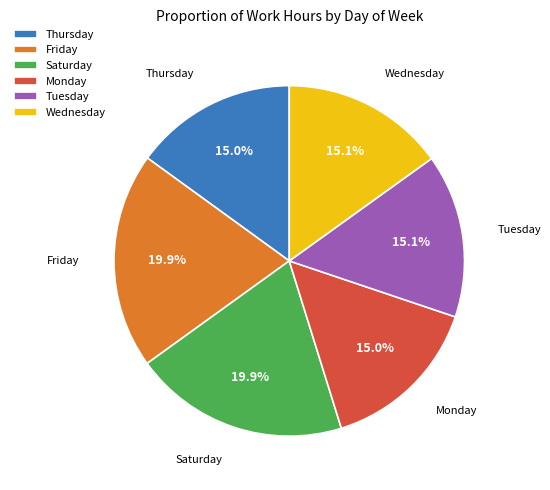

Do Wednesday and Saturday together represent more than half of the pie?

No